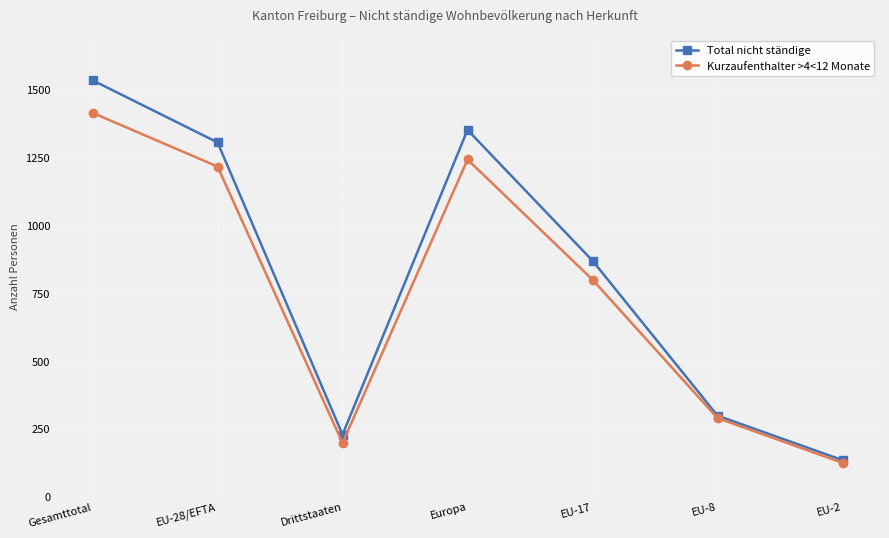

What is the sum of all Total nicht ständige values?

5726